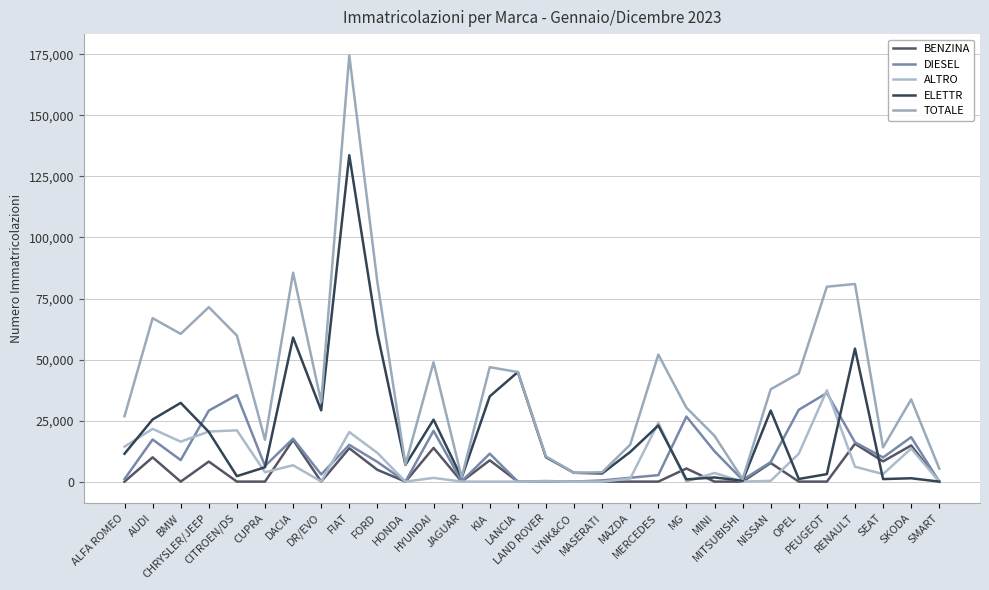

The ALTRO series shows 1420 at SEAT. True or false?

False